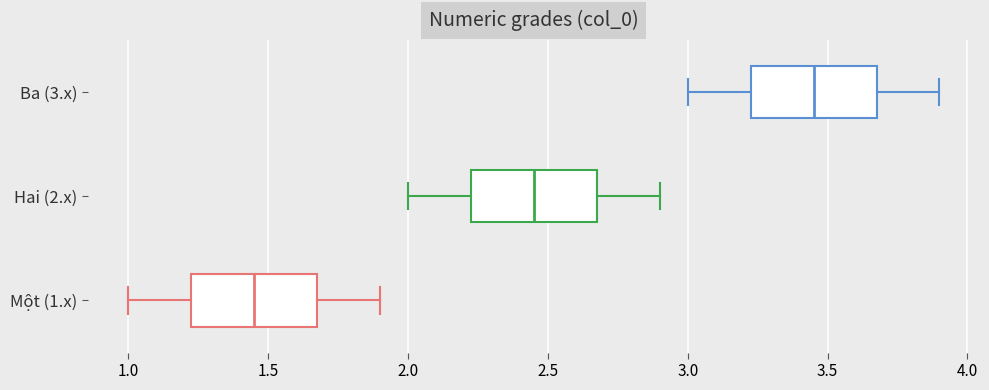

Which box's median line is the furthest to the left?

Một (1.x)